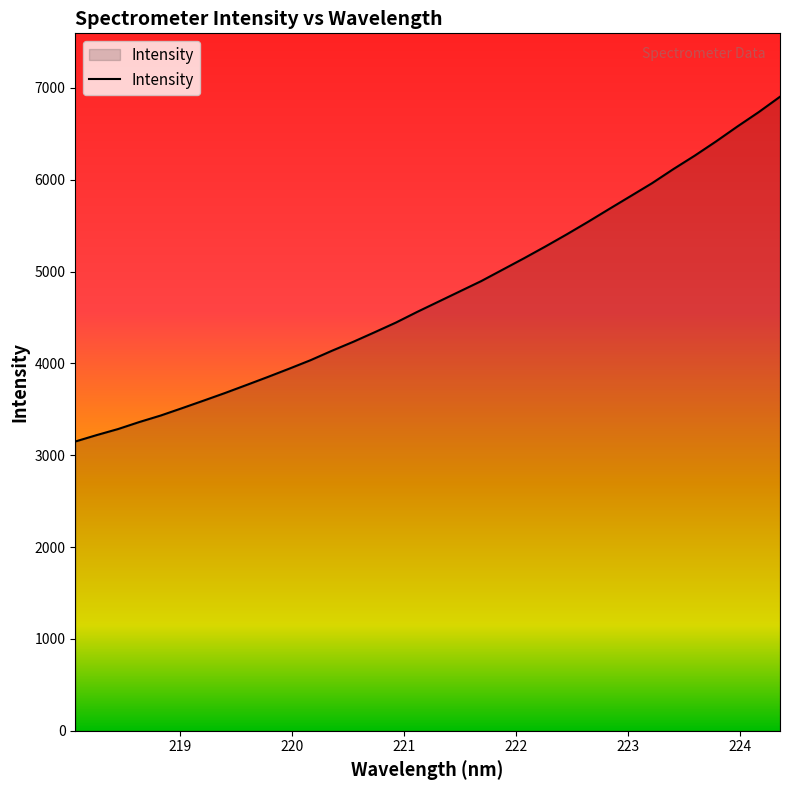

What is the smallest value displayed?

3149.2